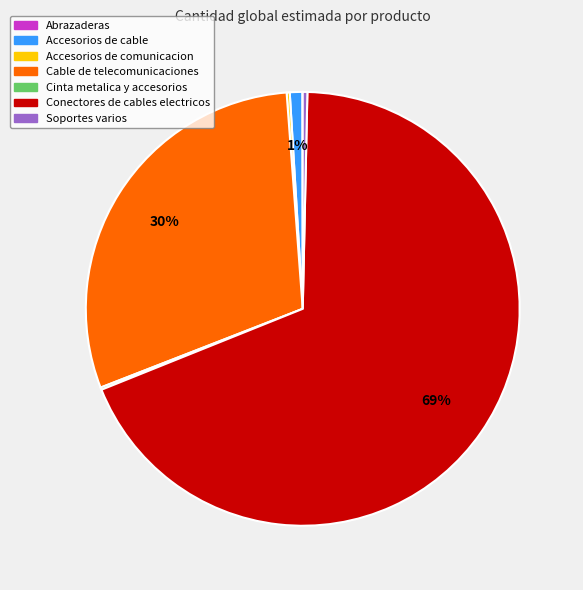

To the nearest percent, what is the difference between the largest and smallest slice percentages?

69%